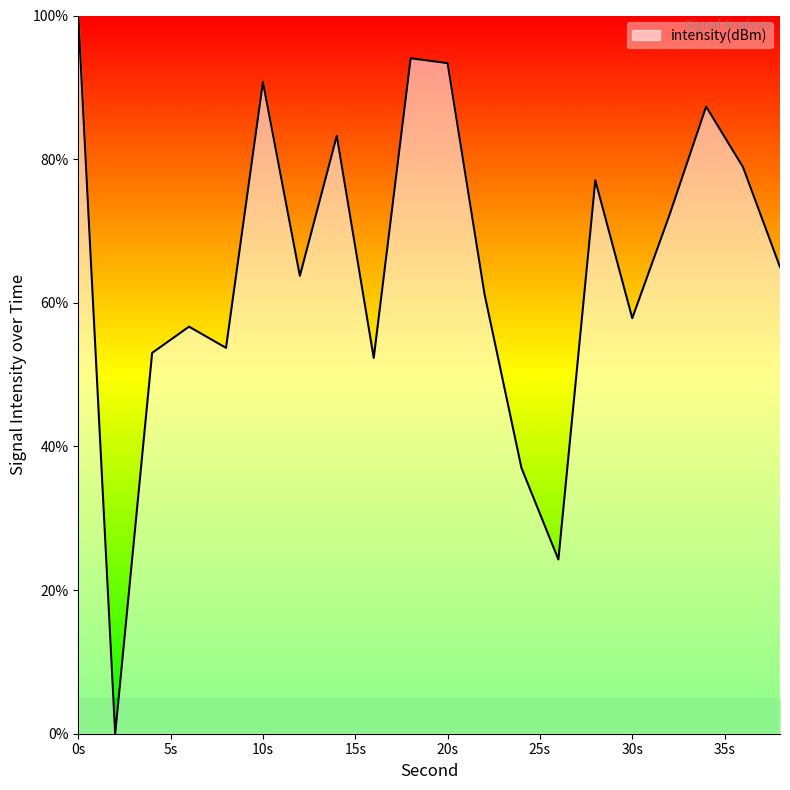

What is the maximum value shown in the chart?

100.0